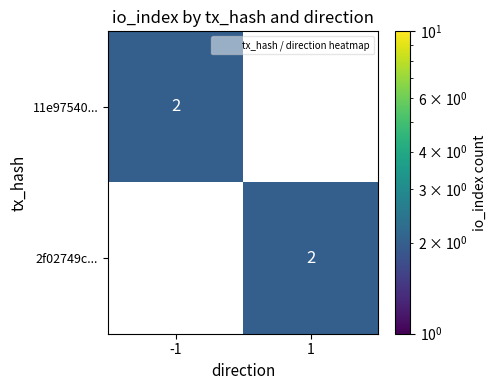

What is the difference between the highest and lowest values at 1?

2